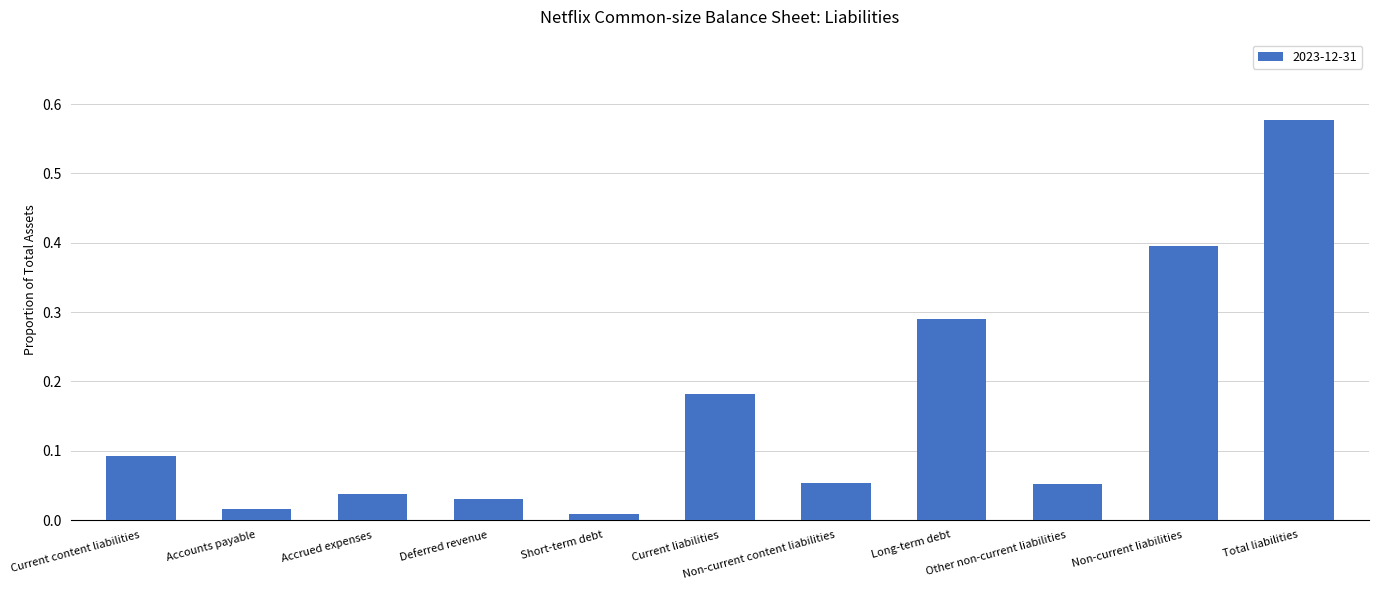

How many data points does each series have?

11